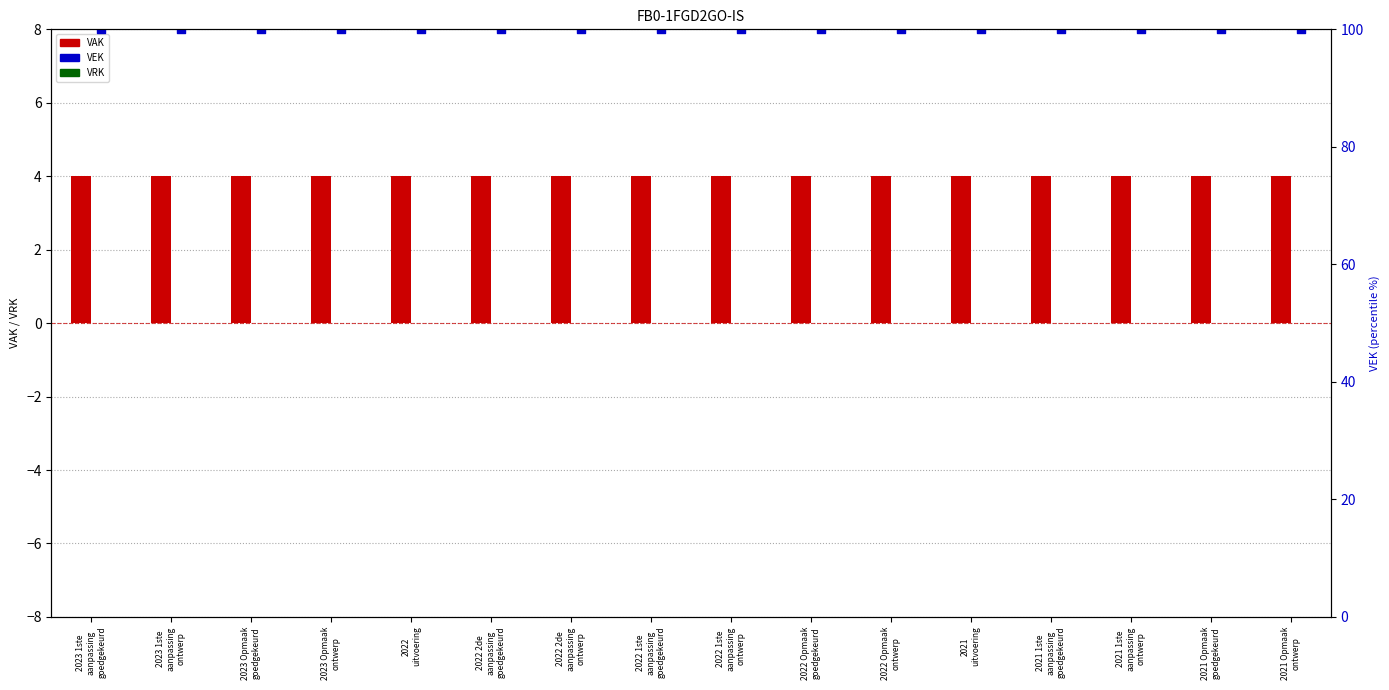

Is the value of VAK at 2021
uitvoering greater than the value of VEK (percentile rank) at 2022 2de
aanpassing
goedgekeurd?

No